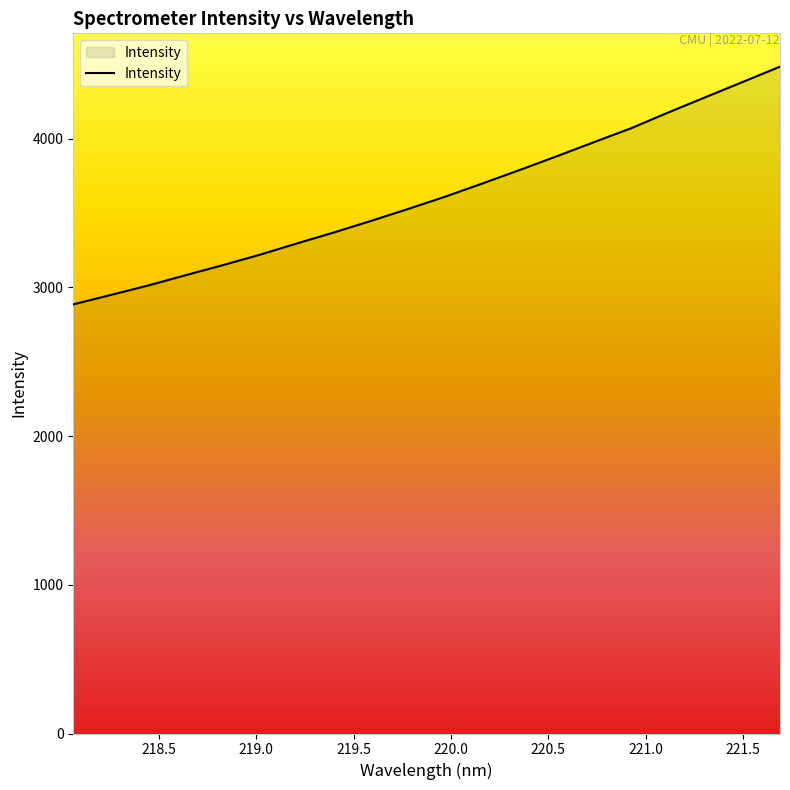

What is the minimum value shown in the chart?

2886.1